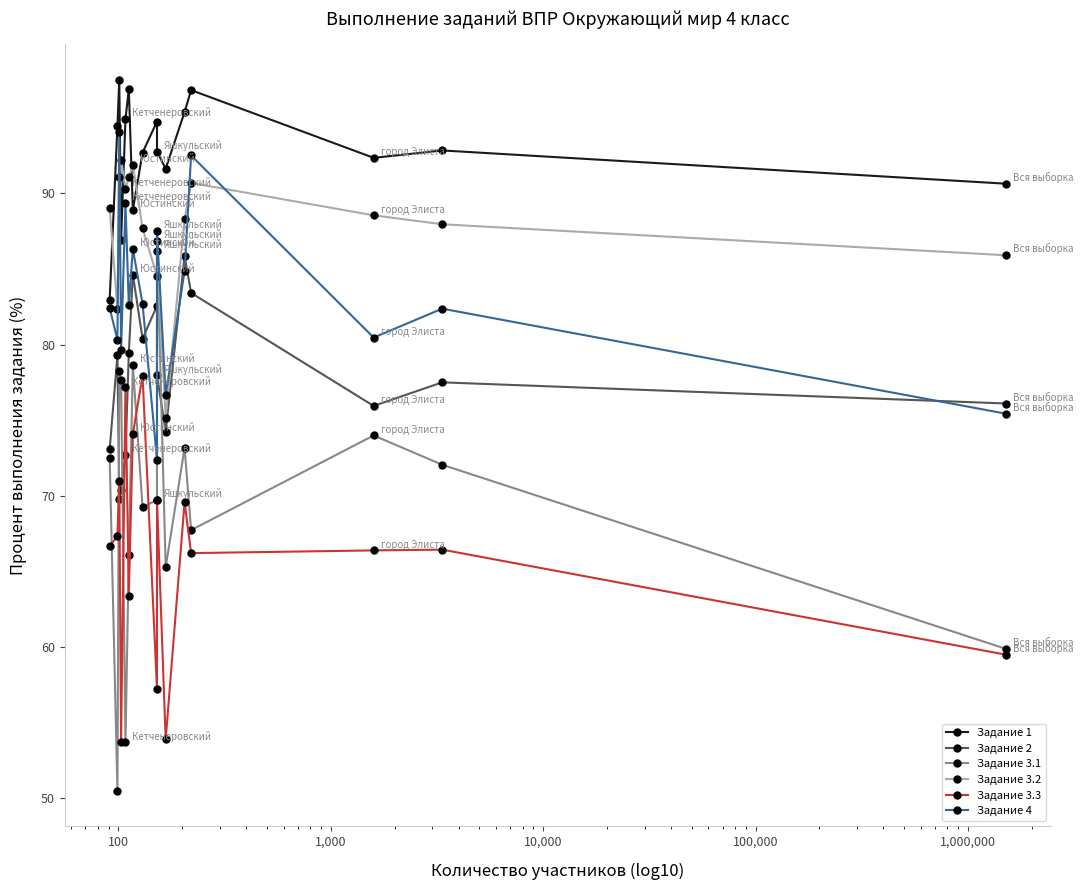

What is the difference between the Задание 1 values at 1,000,000 and 100,000?

8.0